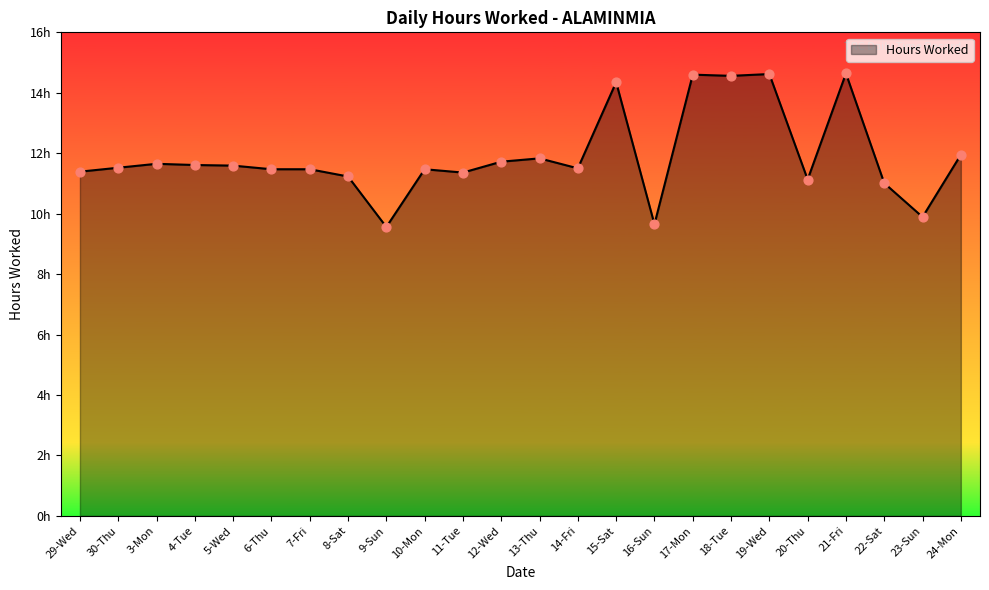

What is the change in value from 10-Mon to 15-Sat?

+2.9